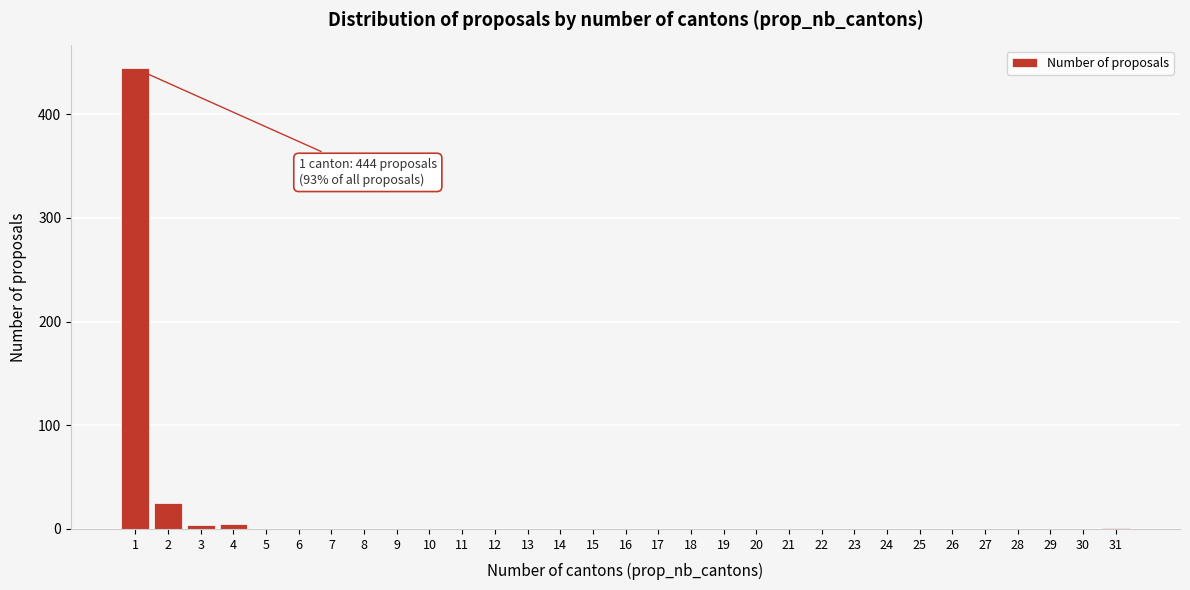

Over which range of the x-axis is the bar tallest?

0.5 to 1.5